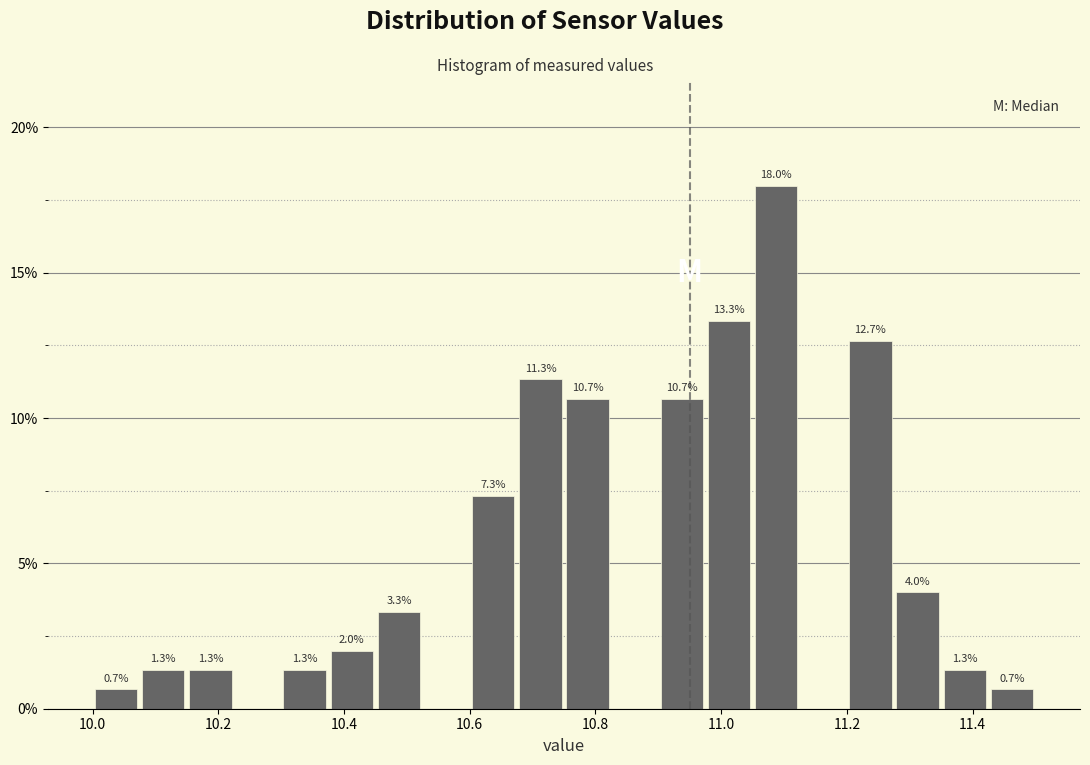

Around what value on the x-axis is the tallest bar? Give the approximate position of its centre, as read against the axis.

11.08